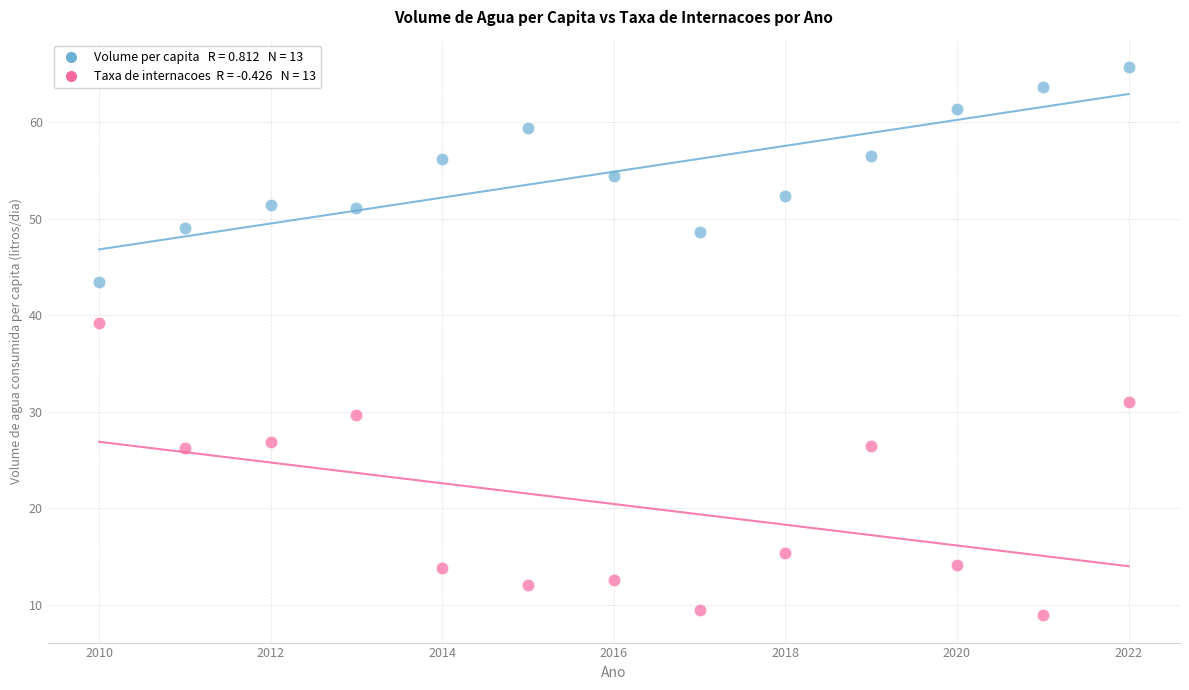

Across all data points, what is the range of X values (max minus min)?

12.0